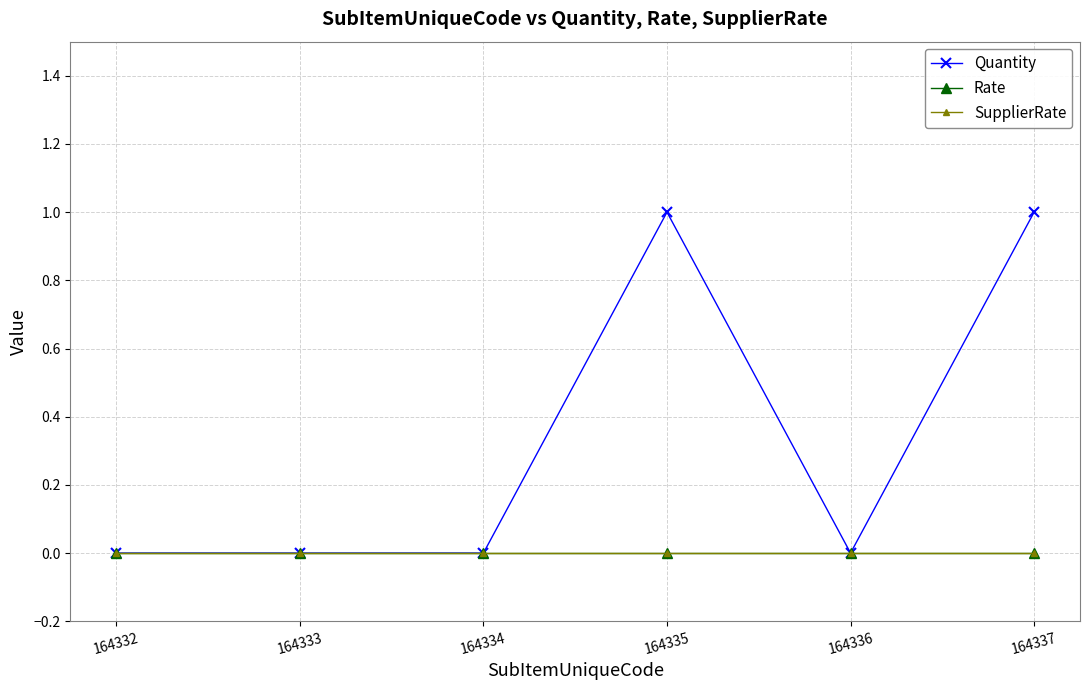

The SupplierRate series shows 0 at 164334. True or false?

True